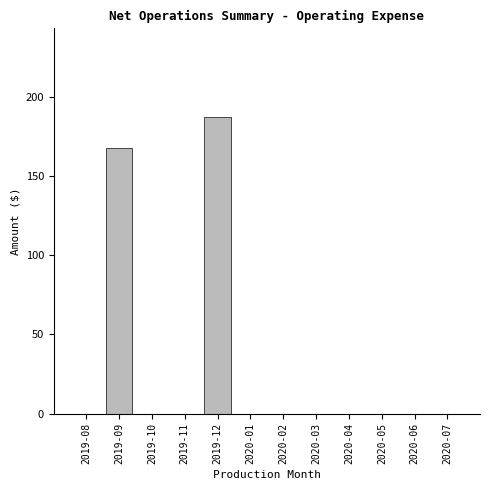

Reading left to right, what are all the values shown in this chart?

2019-08=0.0	2019-09=167.3	2019-10=0.0	2019-11=0.0	2019-12=187.0	2020-01=0.0	2020-02=0.0	2020-03=0.0	2020-04=0.0	2020-05=0.0	2020-06=0.0	2020-07=0.0